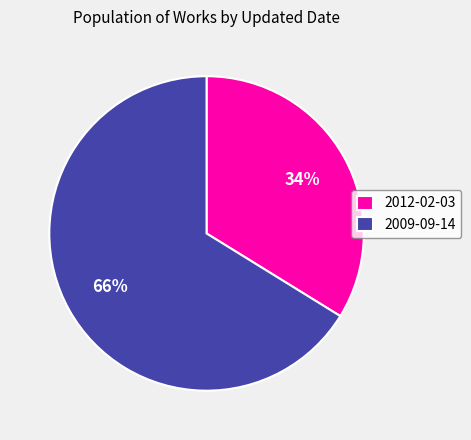

Do 2012-02-03 and 2009-09-14 together represent more than half of the pie?

Yes